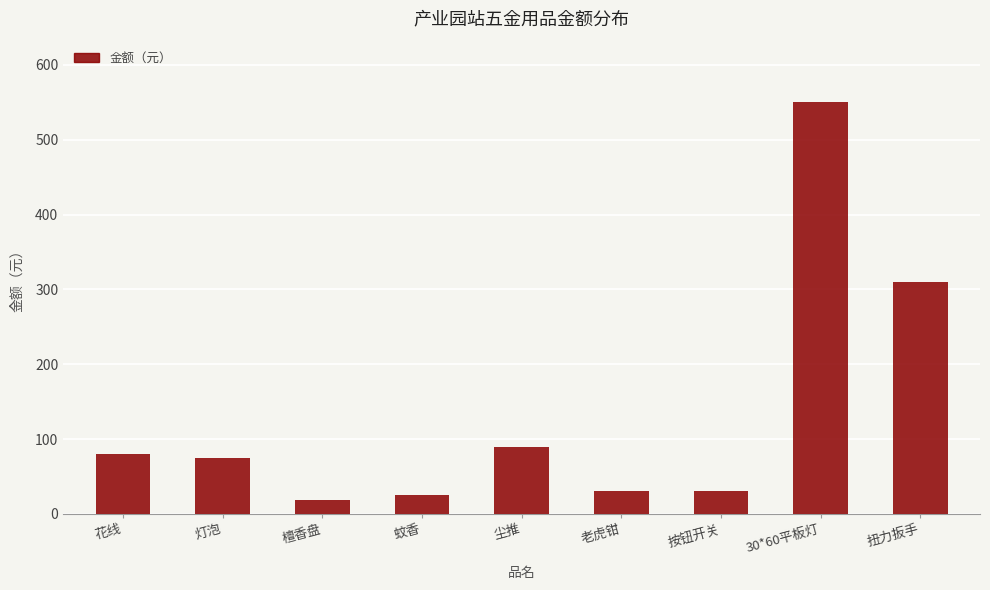

Which label corresponds to the largest value in the chart?

30*60平板灯